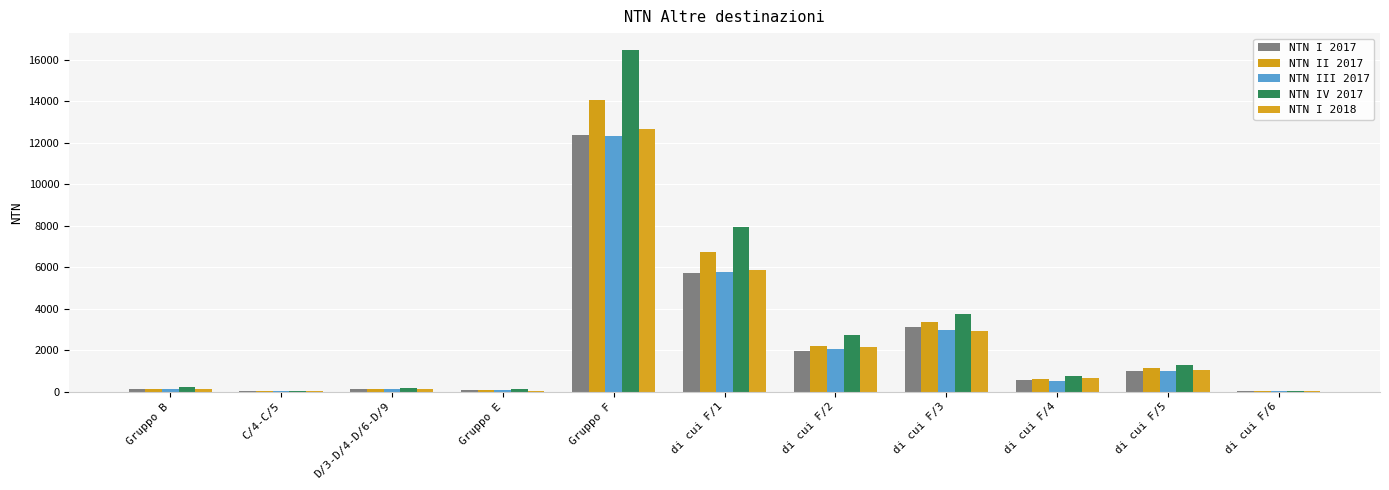

Is the value of NTN II 2017 at Gruppo E greater than the value of NTN III 2017 at di cui F/5?

No